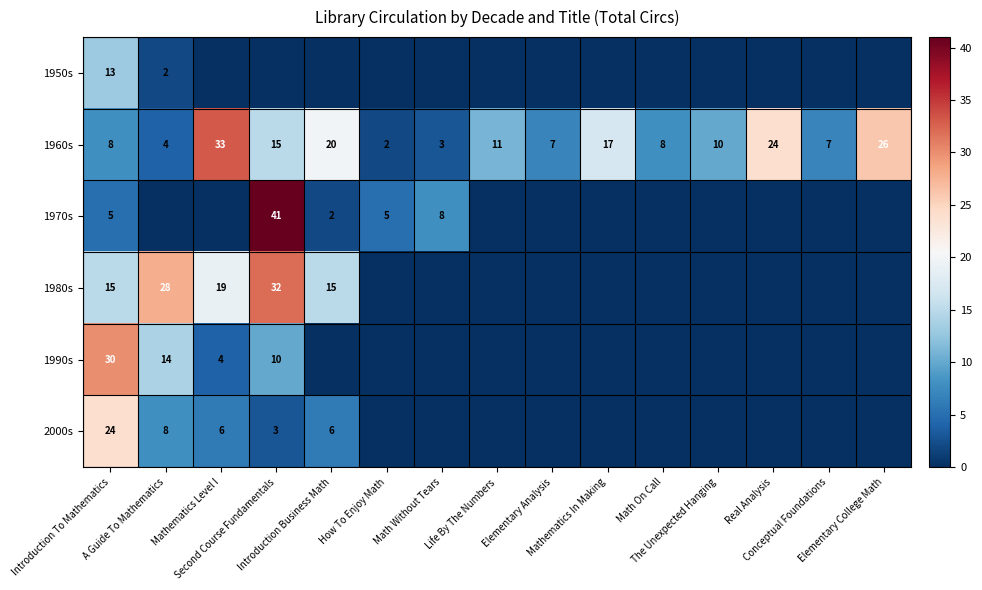

What is the sum of the 1970s values at Second Course Fundamentals and How To Enjoy Math?

46